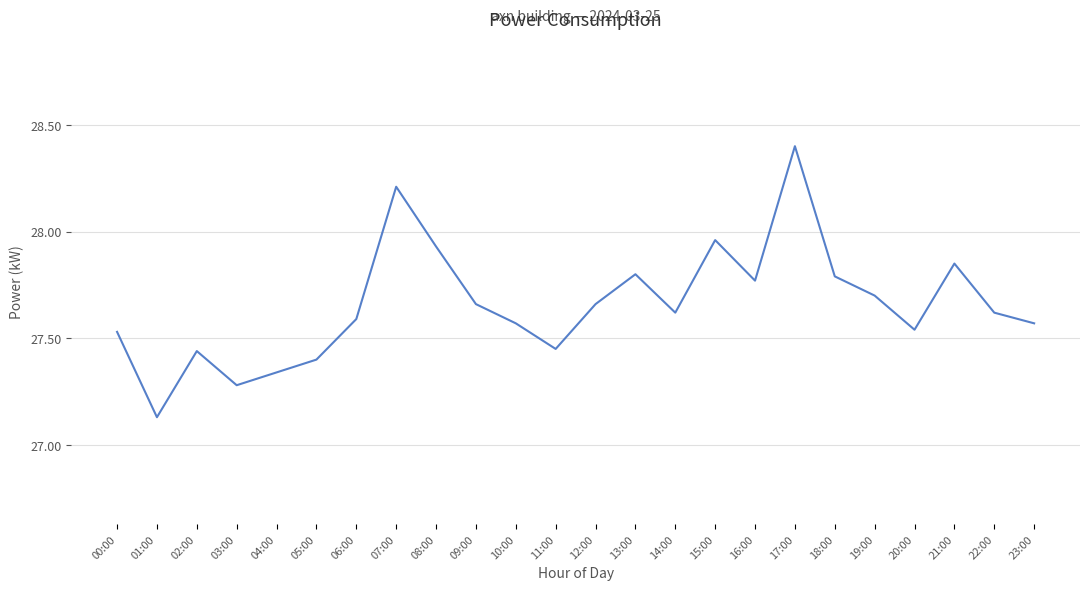

What is the change in value from 00:00 to 01:00?

-0.4